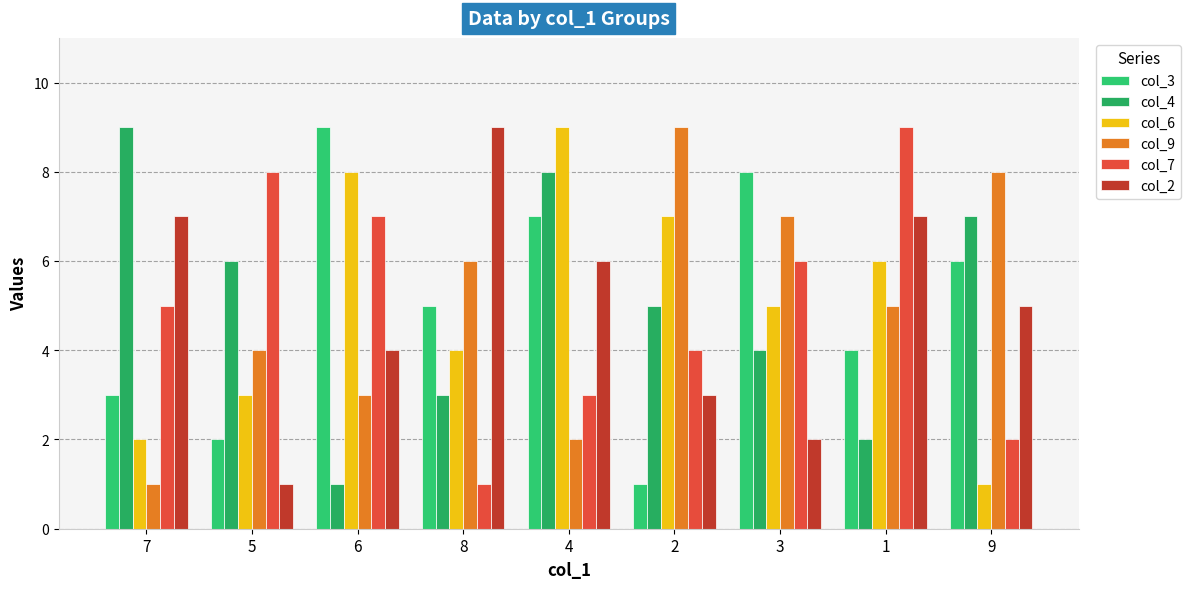

Reading left to right, what are all the values shown in this chart?

col_3: 7=3	5=2	6=9	8=5	4=7	2=1	3=8	1=4	9=6
col_4: 7=9	5=6	6=1	8=3	4=8	2=5	3=4	1=2	9=7
col_6: 7=2	5=3	6=8	8=4	4=9	2=7	3=5	1=6	9=1
col_9: 7=1	5=4	6=3	8=6	4=2	2=9	3=7	1=5	9=8
col_7: 7=5	5=8	6=7	8=1	4=3	2=4	3=6	1=9	9=2
col_2: 7=7	5=1	6=4	8=9	4=6	2=3	3=2	1=7	9=5